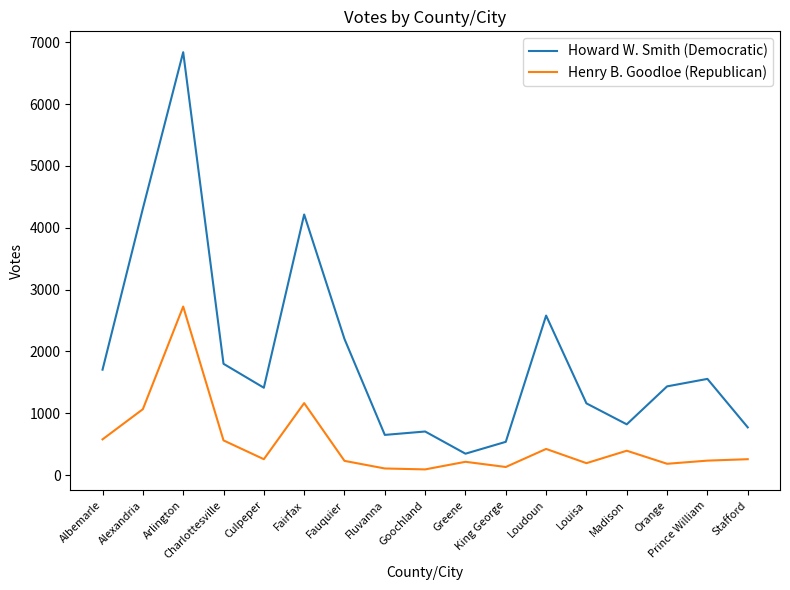

Is the value of Howard W. Smith (Democratic) at Charlottesville greater than the value of Henry B. Goodloe (Republican) at Madison?

Yes